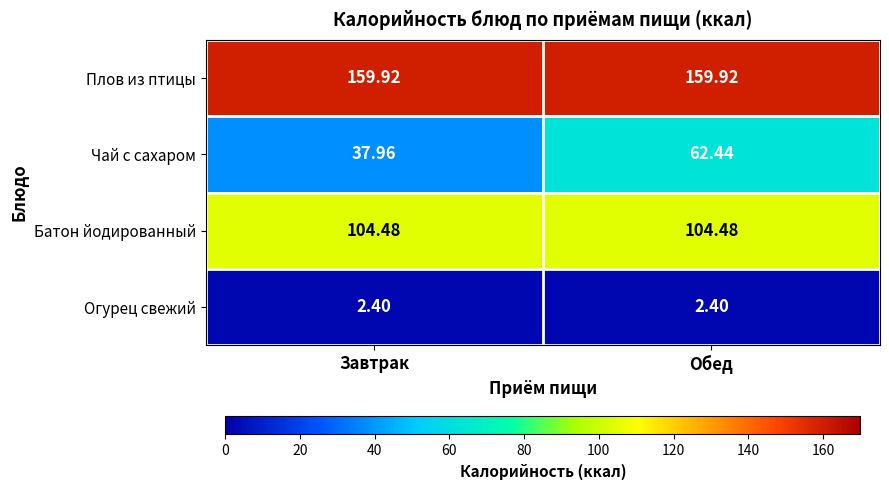

Which series has the largest total across all categories?

Плов из птицы